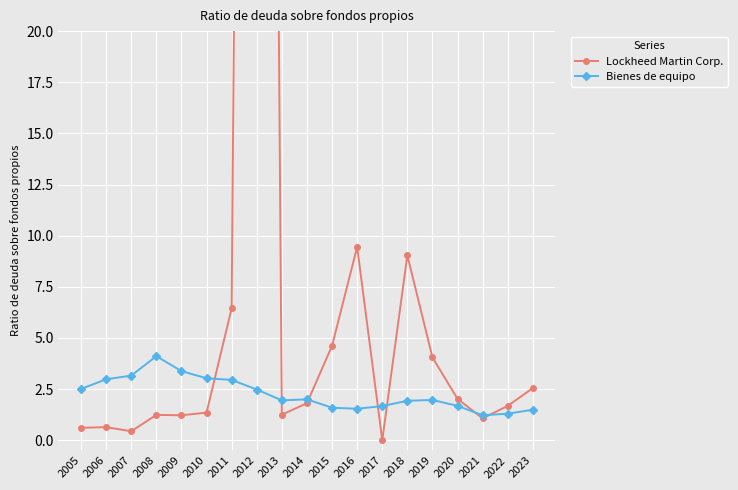

Is it true that Bienes de equipo equals 1.9 at 2011?

False